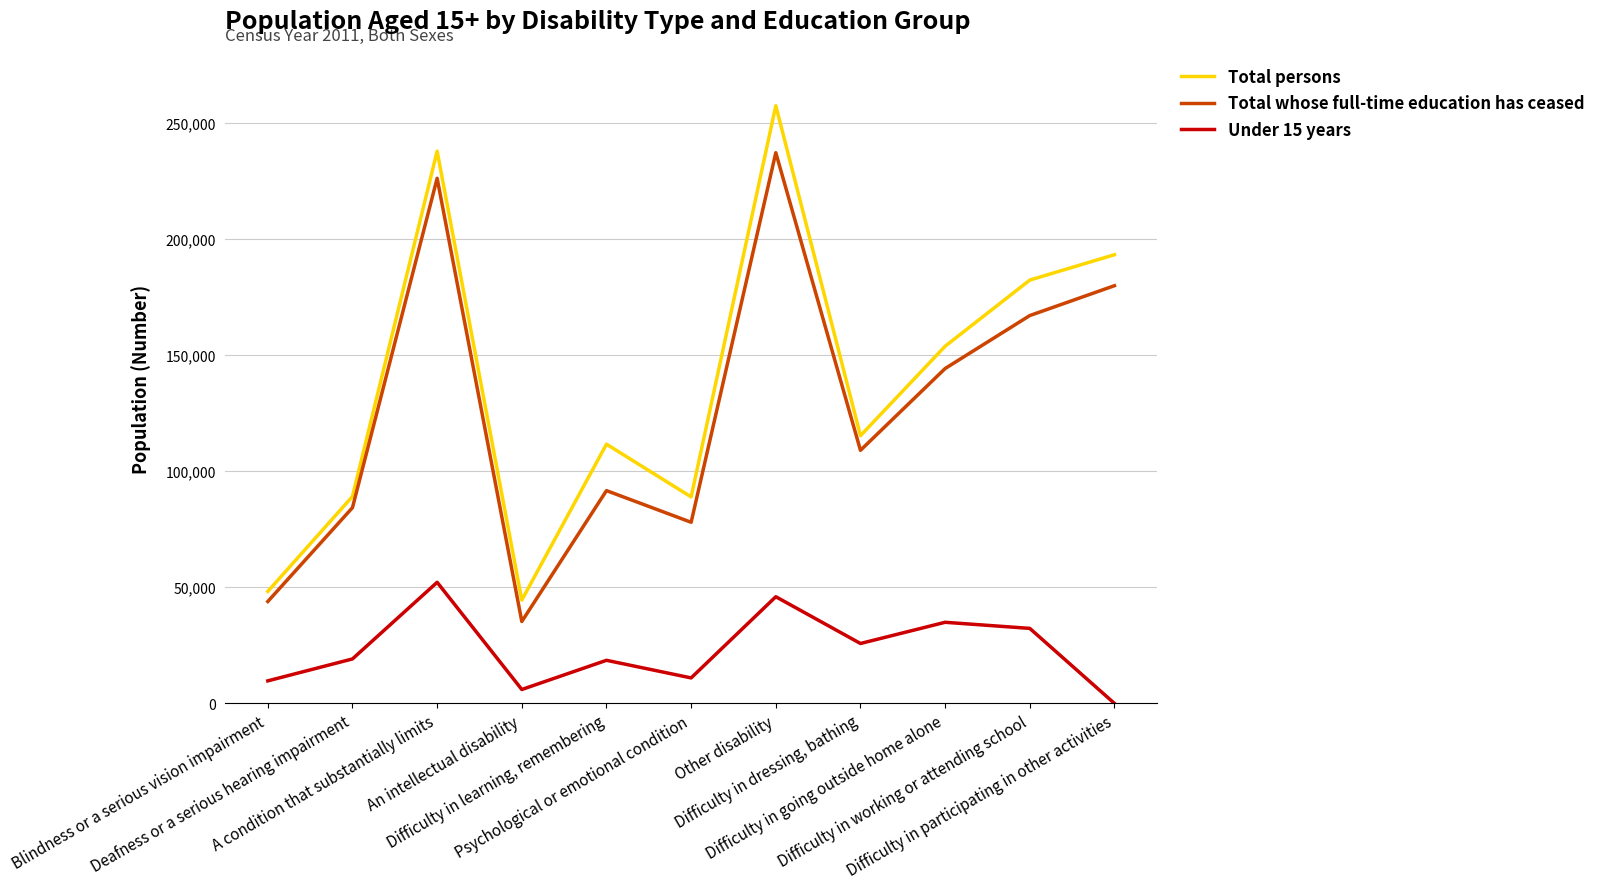

What is the difference between the second highest and minimum values in the Total whose full-time education has ceased series?

190794